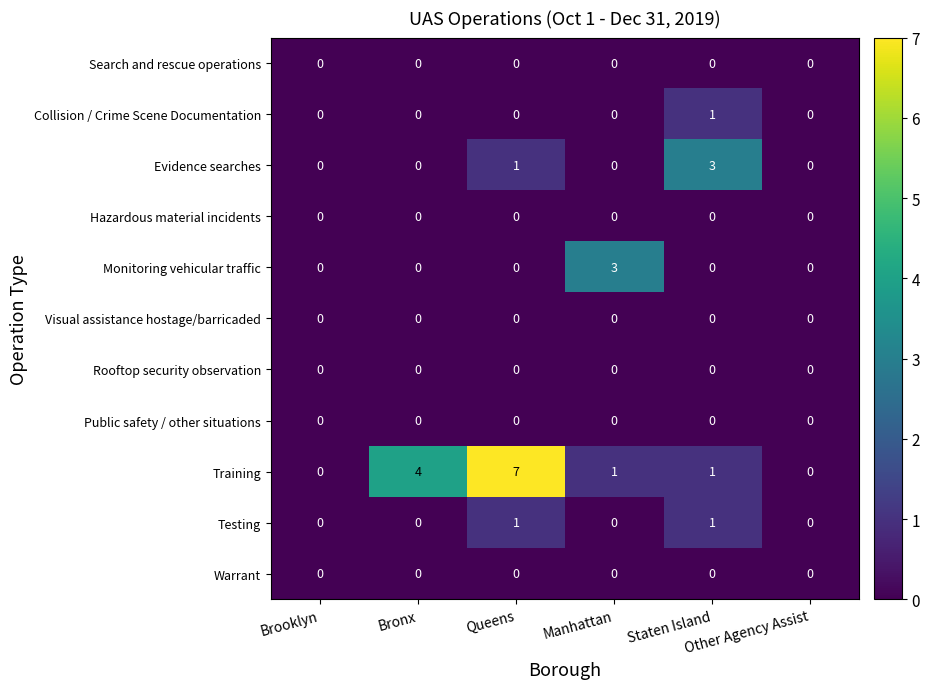

What is the greatest value displayed?

7